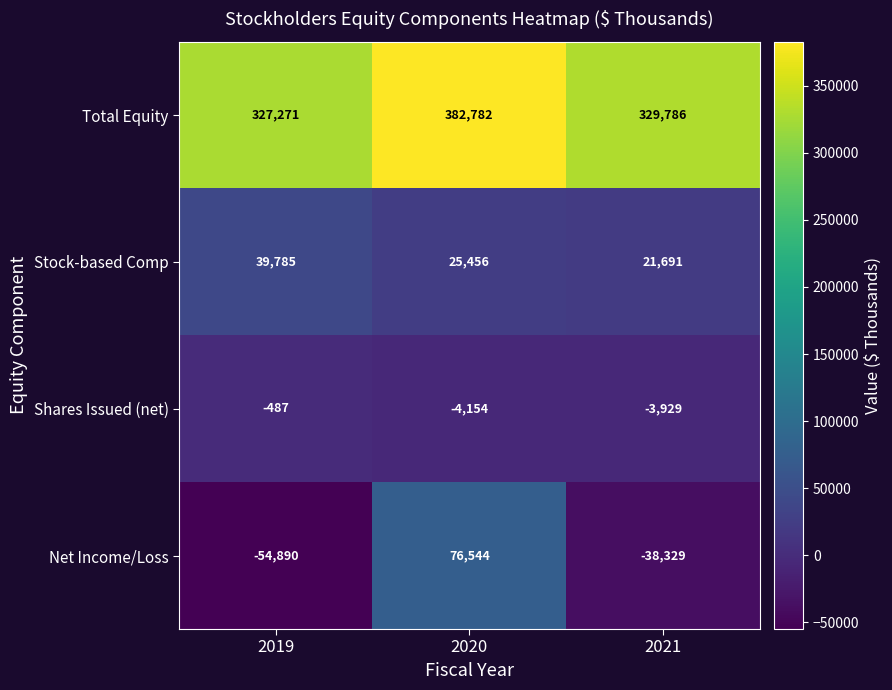

How many negative values does the Net Income/Loss series have?

2